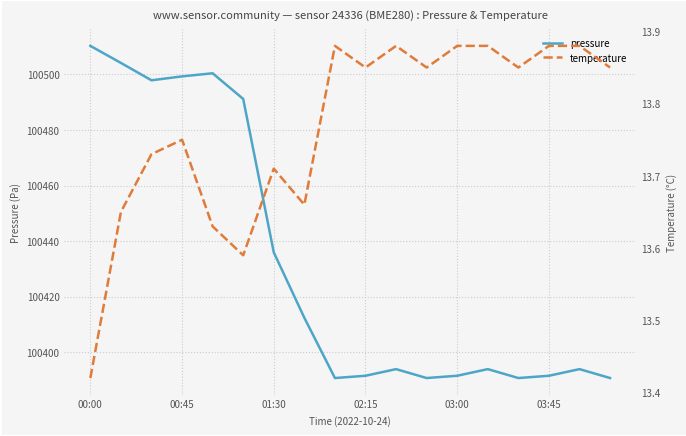

The pressure series shows 27211.9 at 01:30. True or false?

False